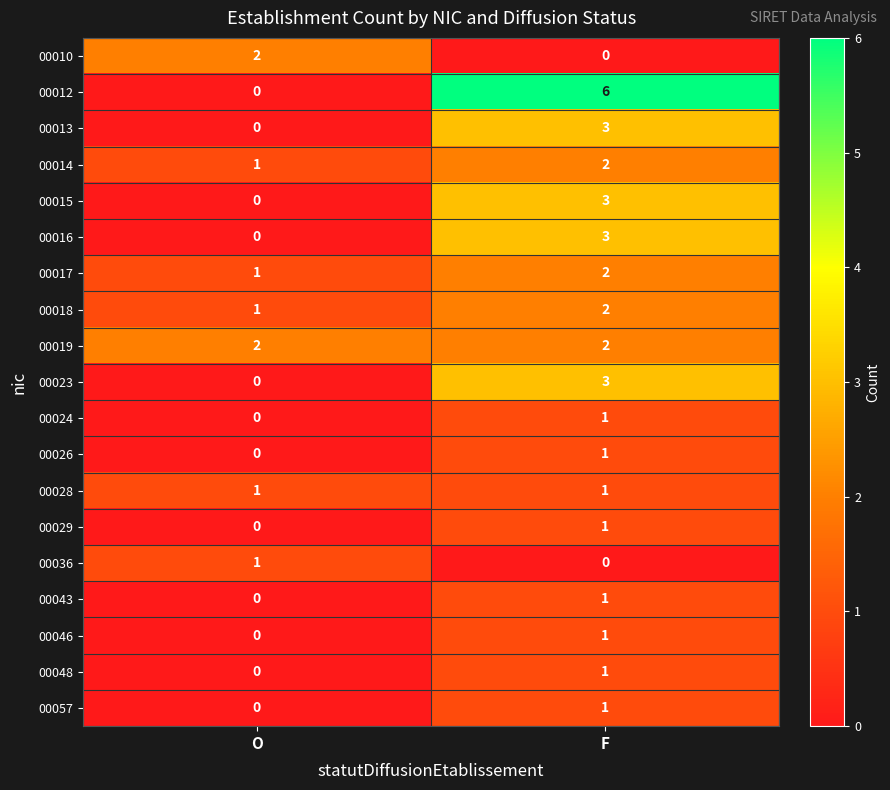

Which category has the highest value across all series?

F